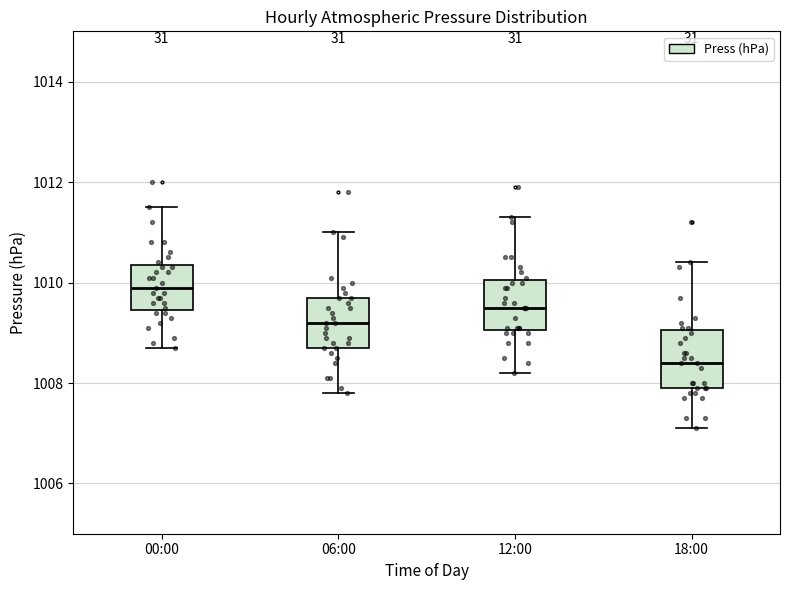

Which box has the highest median line?

00:00